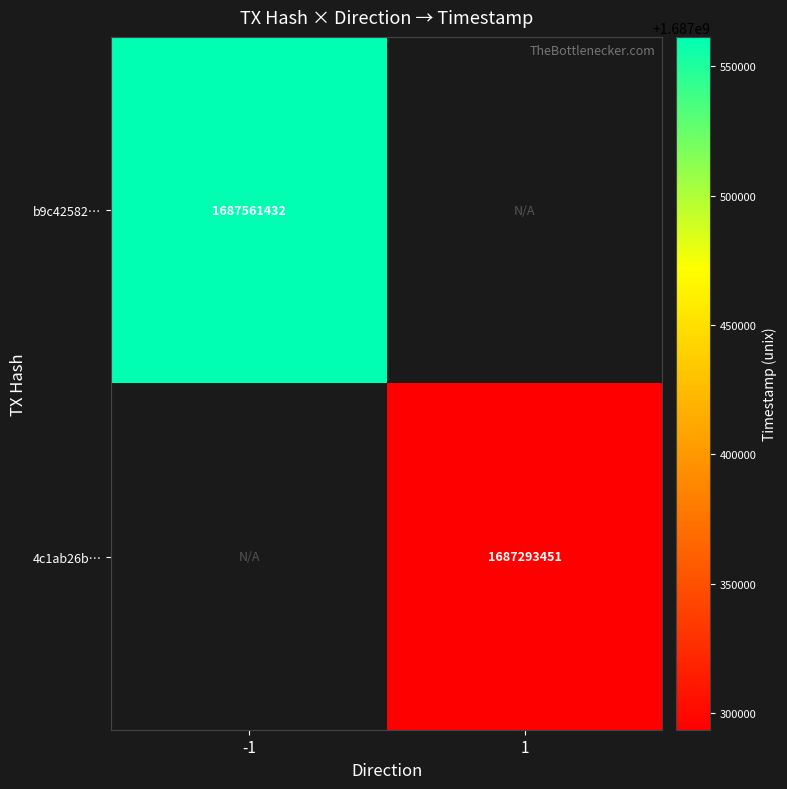

True or false: b9c42582… has a value of 2495587782 at -1.

False